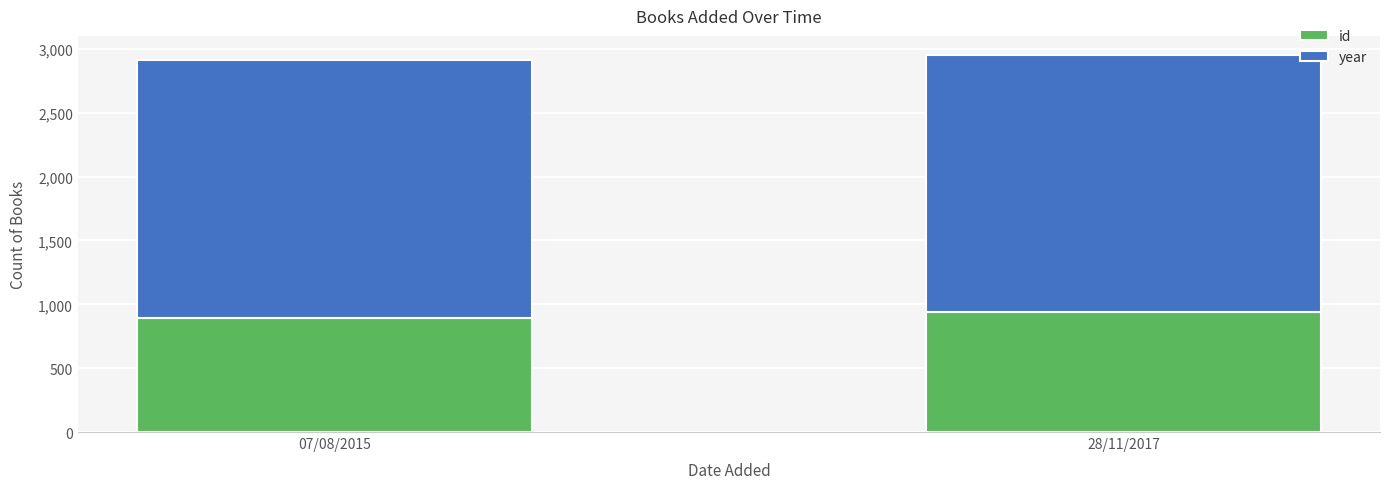

What is the average value of the id series?

917